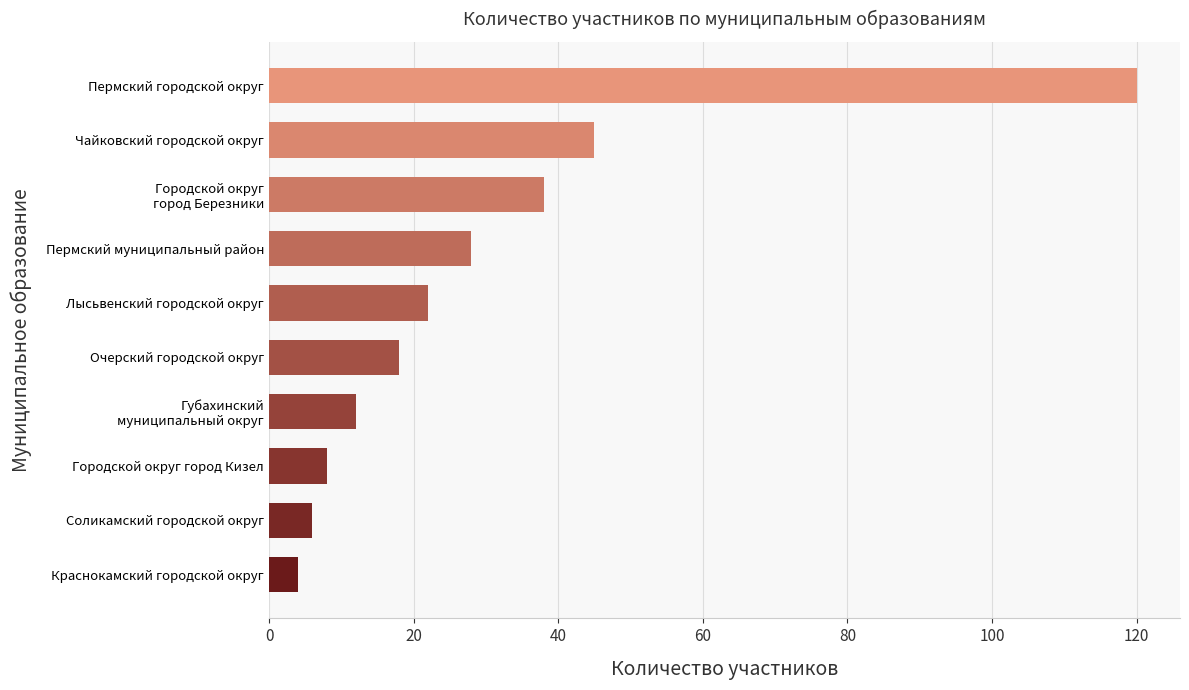

Which has a higher value, Пермский муниципальный район or Лысьвенский городской округ?

Пермский муниципальный район